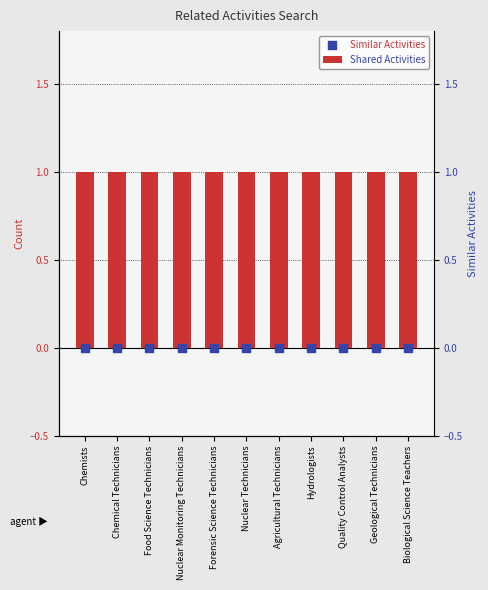

Which series has the largest total across all categories?

Shared Activities